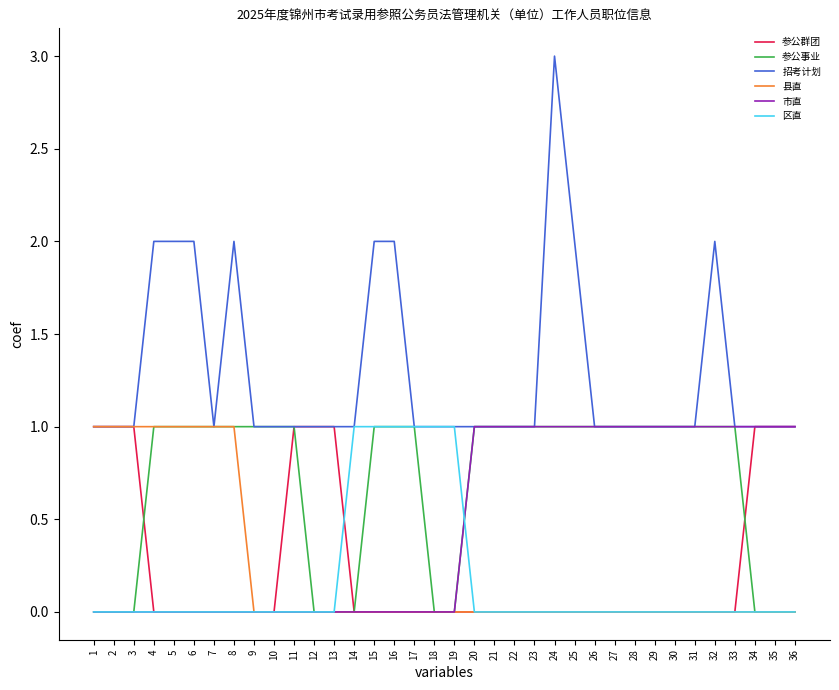

The 招考计划 series shows 1 at 22. True or false?

True